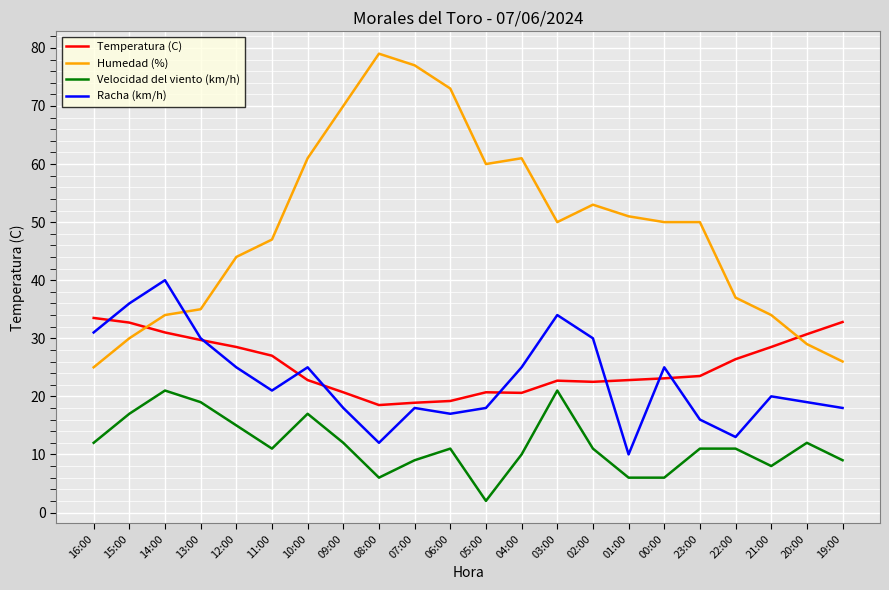

What is the difference between the maximum and minimum values in the Temperatura (C) series?

15.0